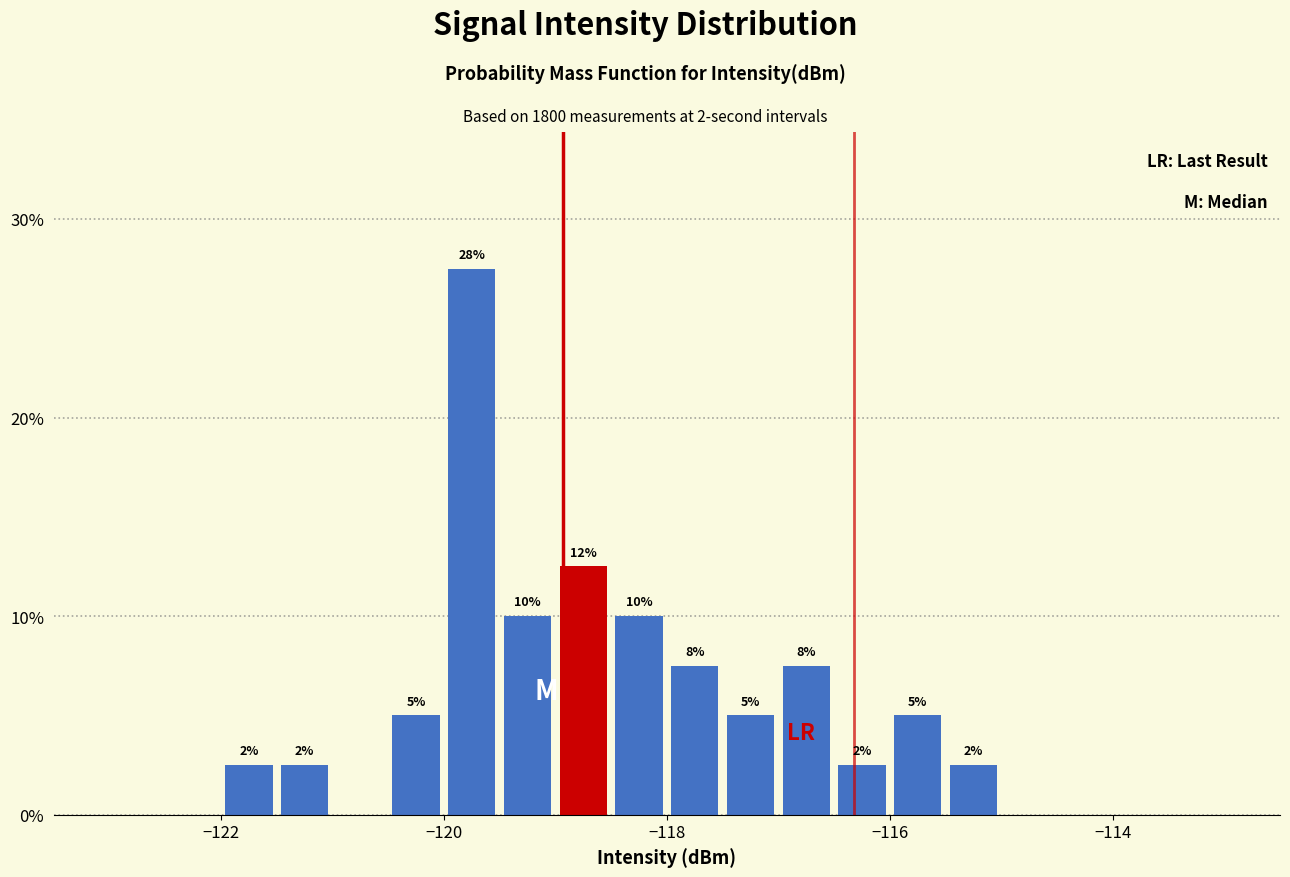

Read against the x-axis, roughly where is the centre of the tallest bar?

-119.8